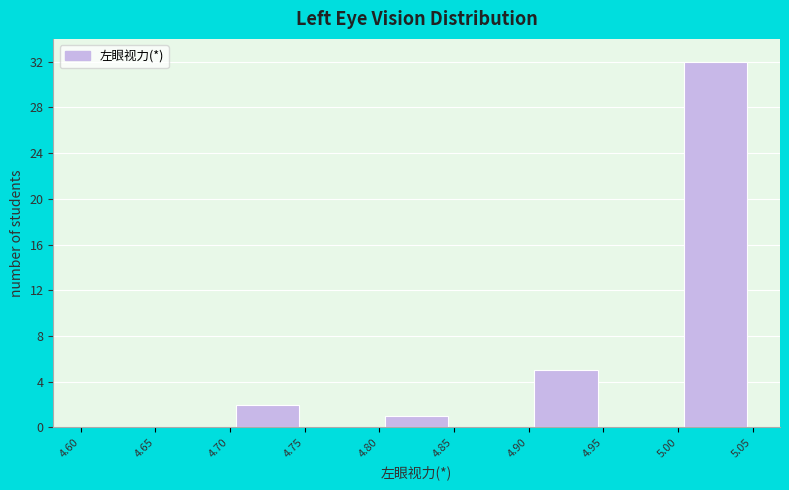

What is the height of the bar covering 4.70 to 4.75 on the x-axis? The values are not printed on the chart, so give them approximately, as read against the axis.

2